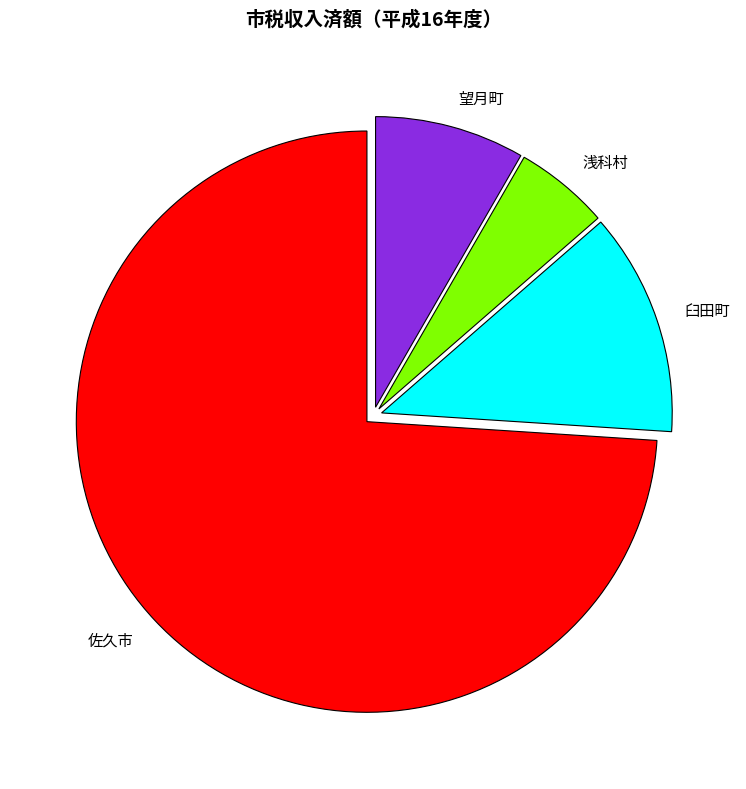

Rank the categories by value from highest to lowest.

佐久市, 臼田町, 望月町, 浅科村